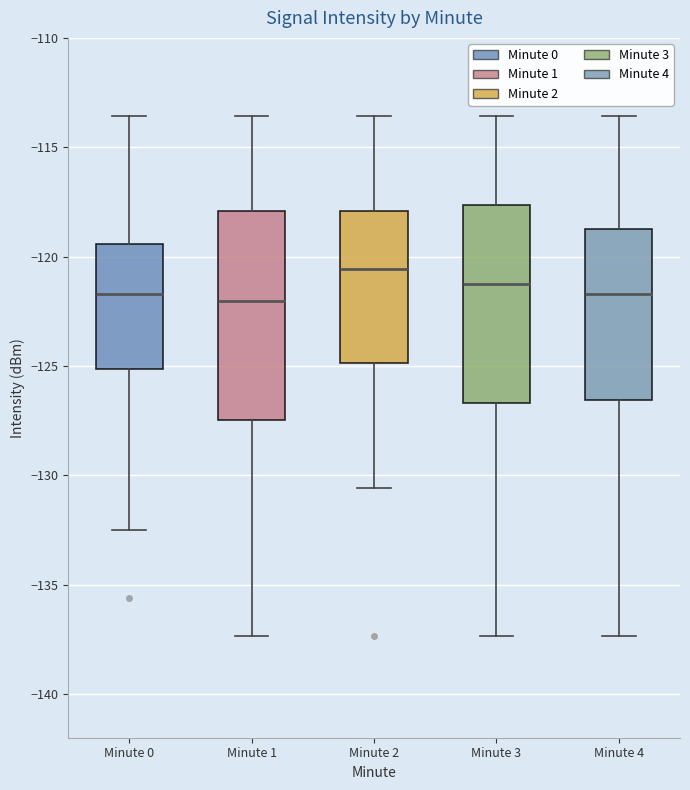

Which box's median line is the highest?

Minute 2